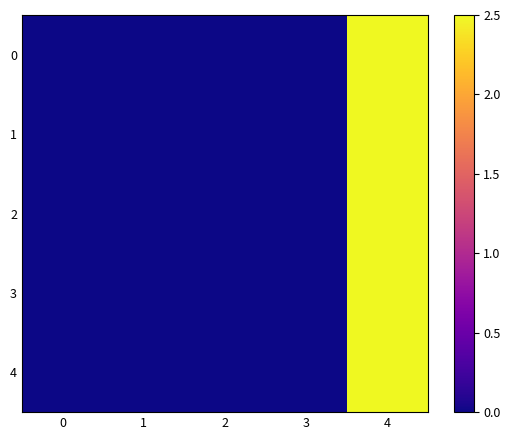

Reading left to right, what are all the values shown in this chart?

0: 0=0.0	1=0.0	2=0.0	3=0.0	4=2.5
1: 0=0.0	1=0.0	2=0.0	3=0.0	4=2.5
2: 0=0.0	1=0.0	2=0.0	3=0.0	4=2.5
3: 0=0.0	1=0.0	2=0.0	3=0.0	4=2.5
4: 0=0.0	1=0.0	2=0.0	3=0.0	4=2.5